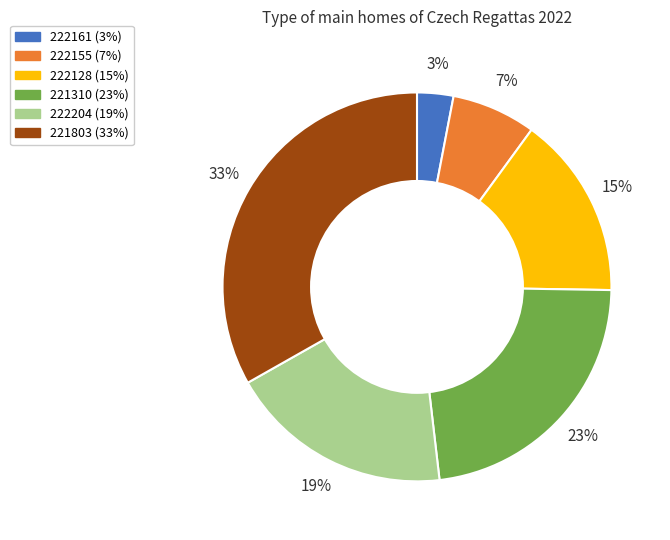

Do 221803 and 222155 together represent more than half of the pie?

No